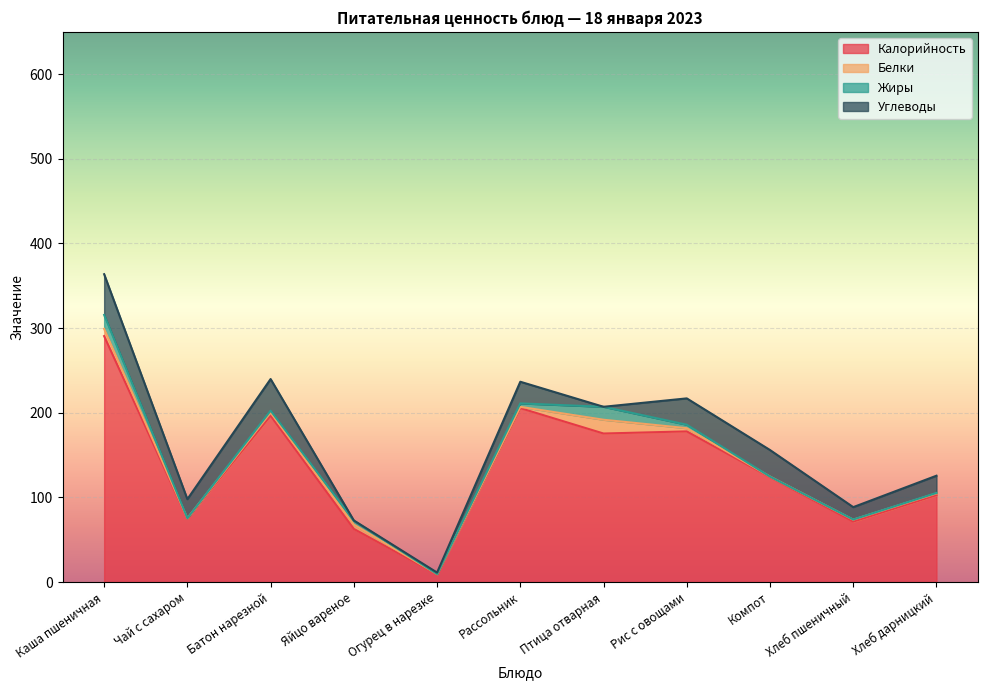

At how many categories does at least one series exceed 71?

9